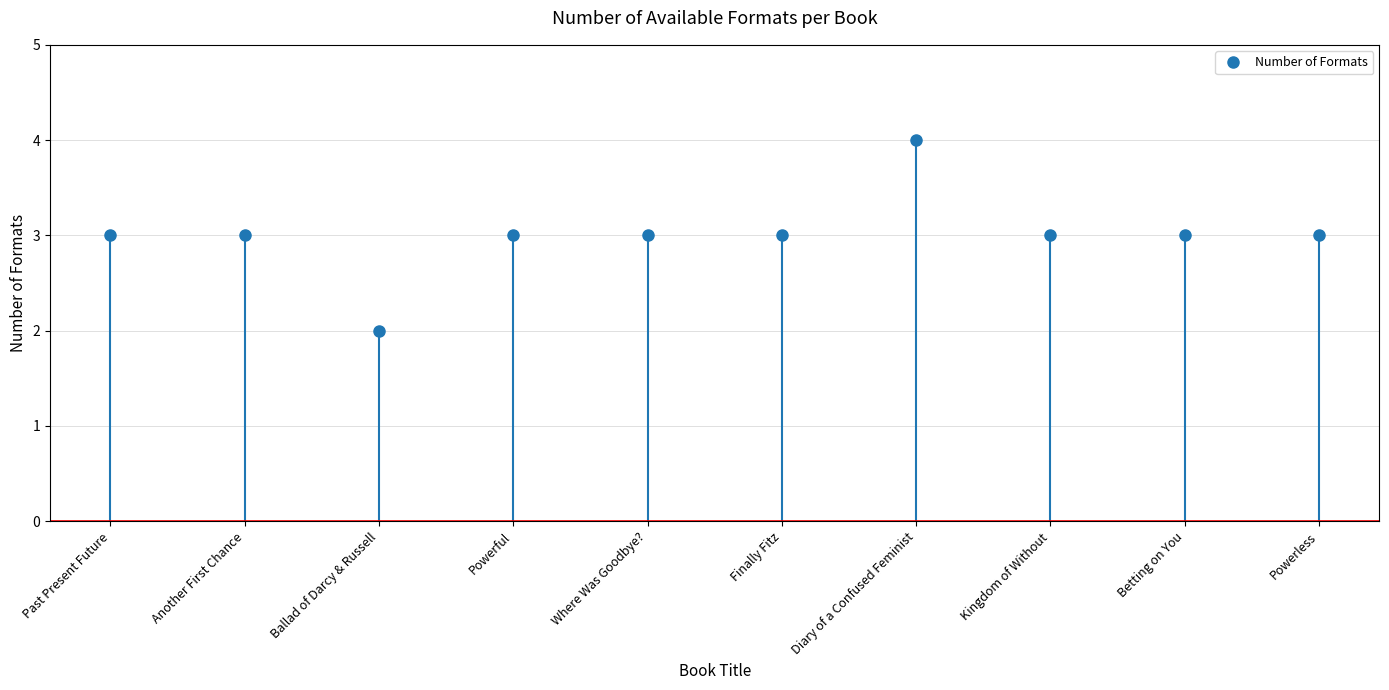

Which category has the highest value across all series?

Diary of a Confused Feminist